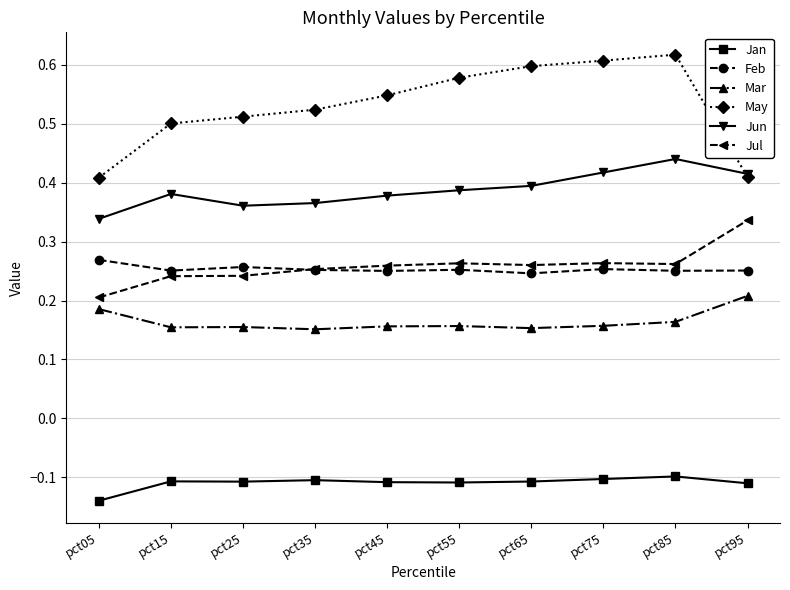

True or false: Jun and Mar cross at least once.

False